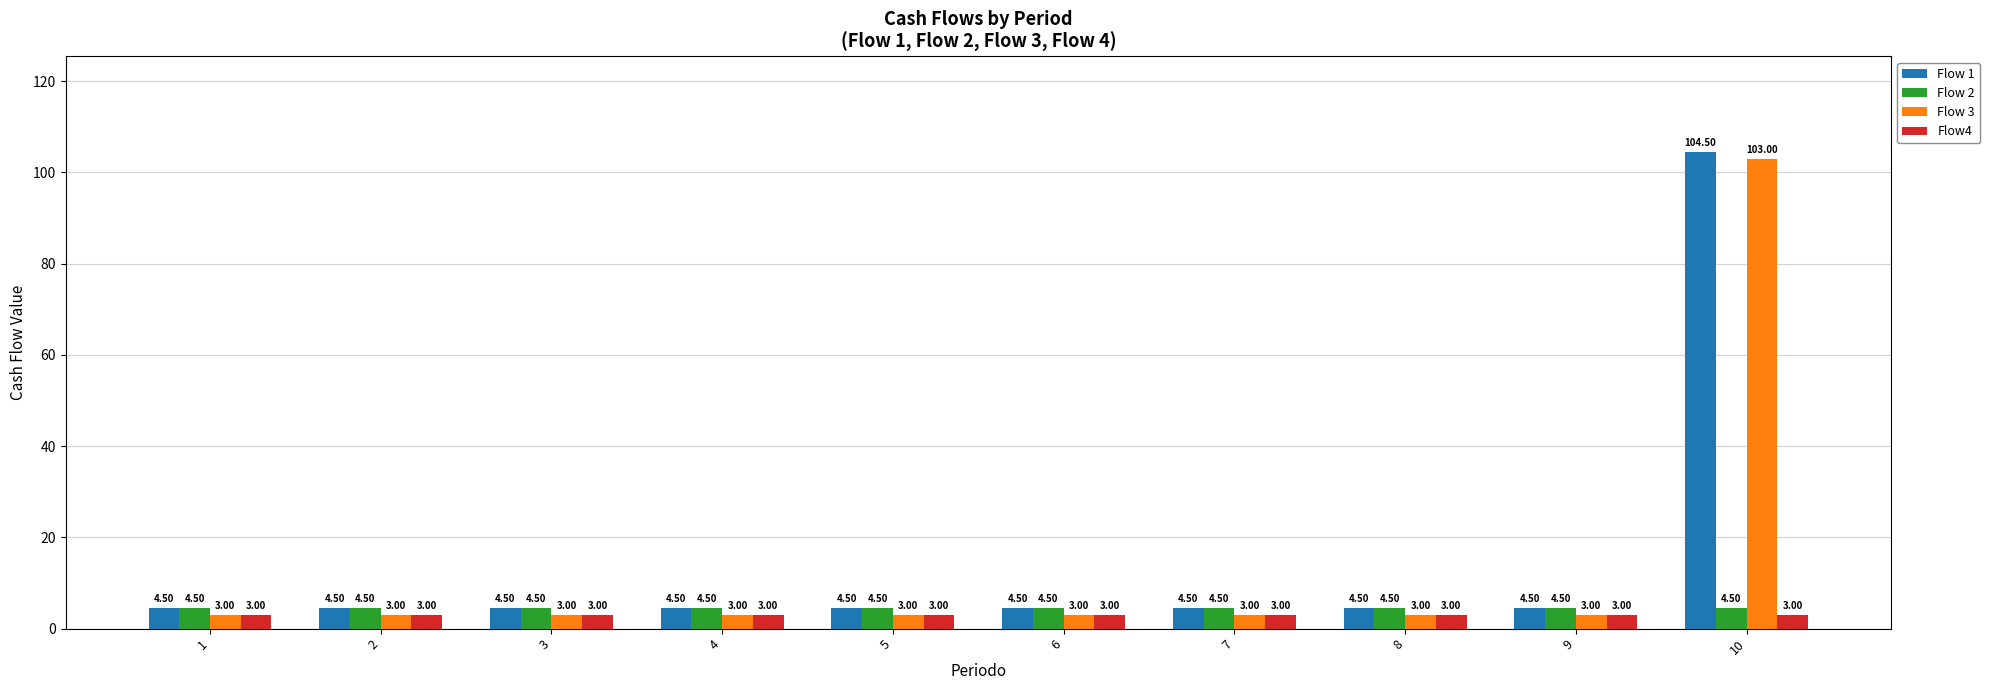

What is the total value across all series at 8?

15.0